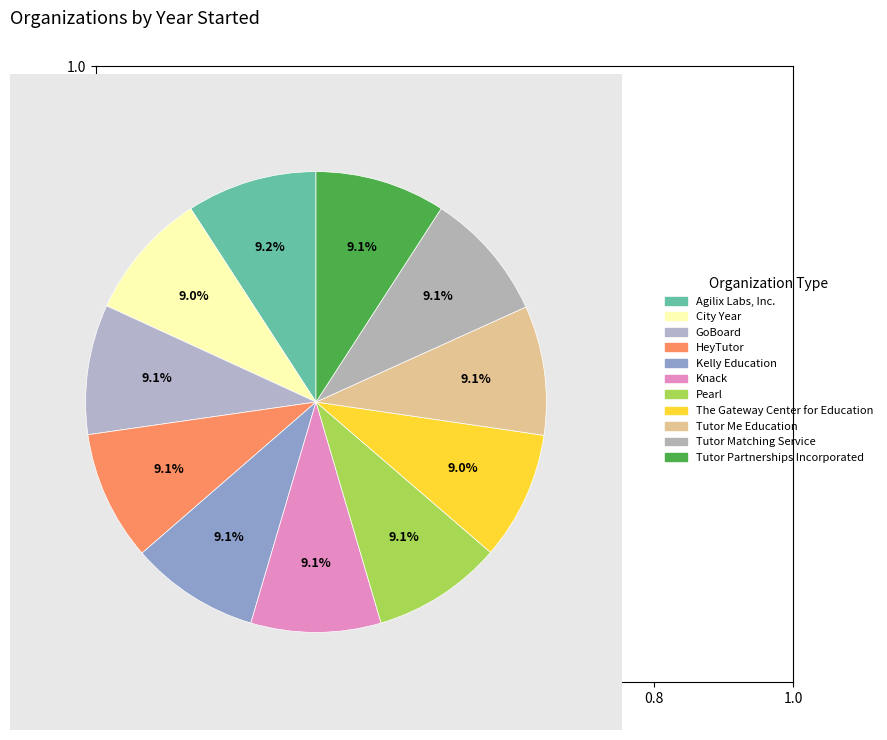

Is there a majority slice in this chart?

No